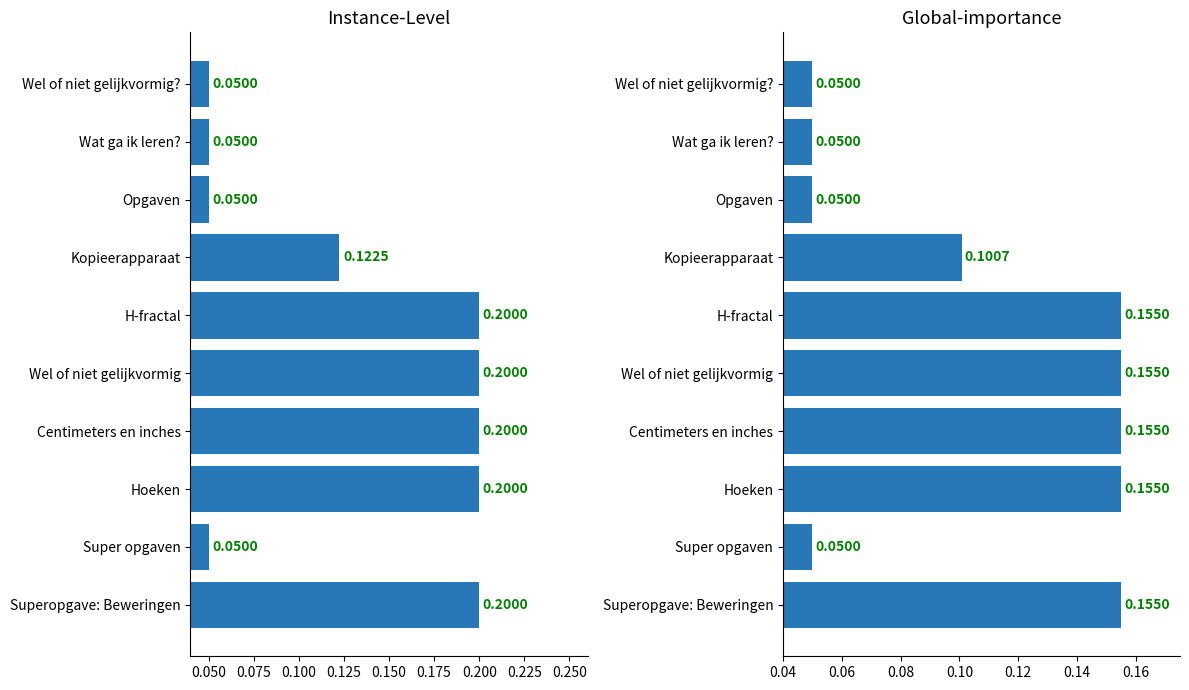

Reading right to left, what are all the values shown in this chart?

0.2	0.1	0.2	0.2	0.2	0.2	0.1	0.1	0.1	0.1